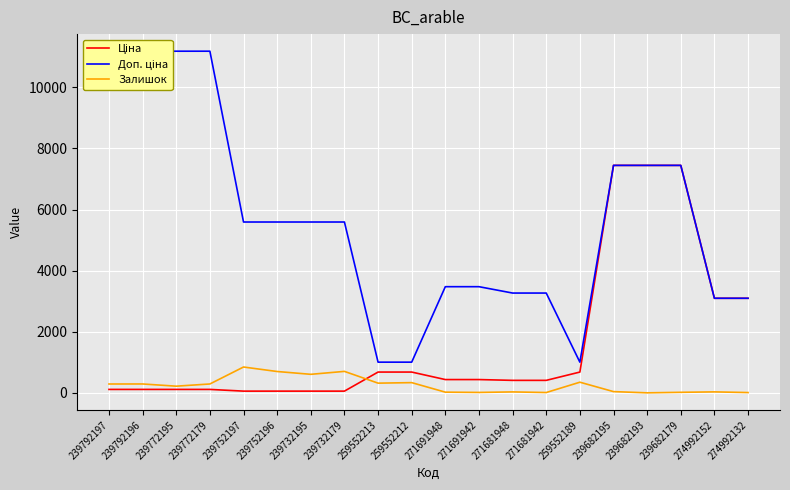

Rank the series at 239682195 from lowest to highest value.

Залишок, Ціна, Доп. ціна